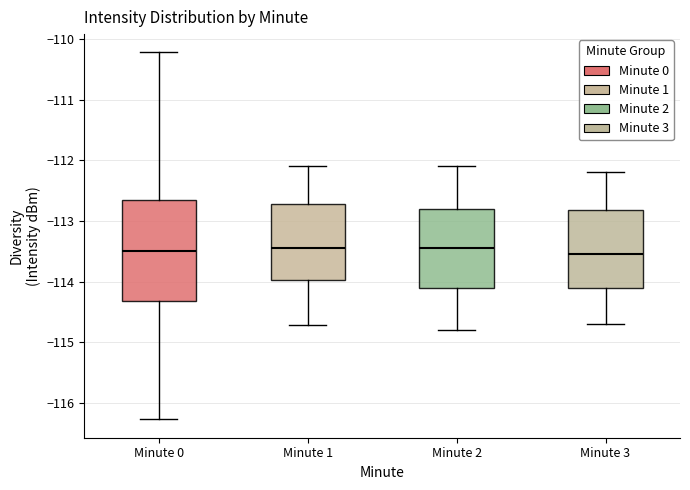

Reading left to right, read every box against the y-axis: the position of its median line, the range the box covers, and the ends of its whiskers. The values are not printed on the chart, so give them approximately, as read against the axis.

Minute 0: median -113.5, box -114.3 to -112.7, whiskers -116.3 to -110.2
Minute 1: median -113.4, box -114.0 to -112.7, whiskers -114.7 to -112.1
Minute 2: median -113.4, box -114.1 to -112.8, whiskers -114.8 to -112.1
Minute 3: median -113.5, box -114.1 to -112.8, whiskers -114.7 to -112.2